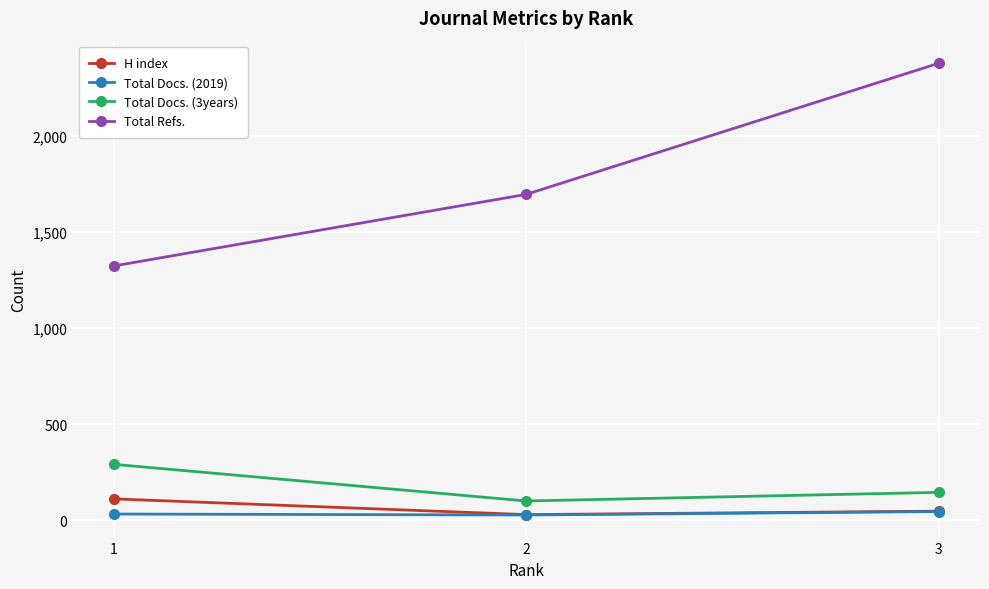

What value does the Total Refs. series have at 2?

1697